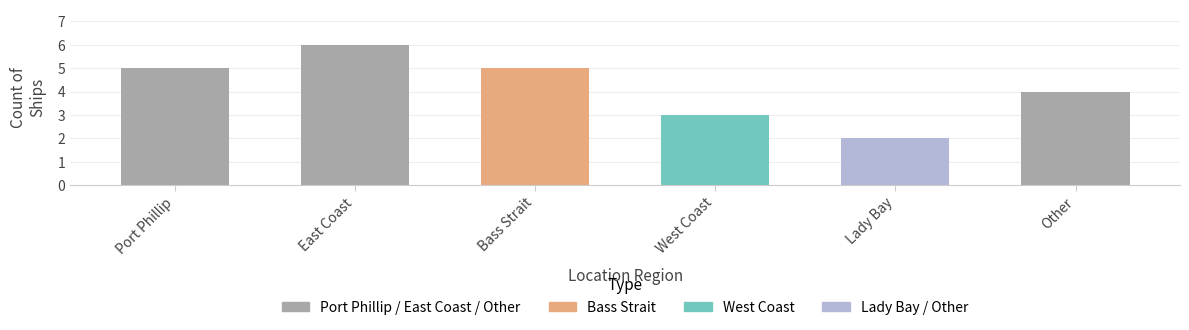

Reading left to right, transcribe all the data shown in this chart.

Port Phillip=5	East Coast=6	Bass Strait=5	West Coast=3	Lady Bay=2	Other=4